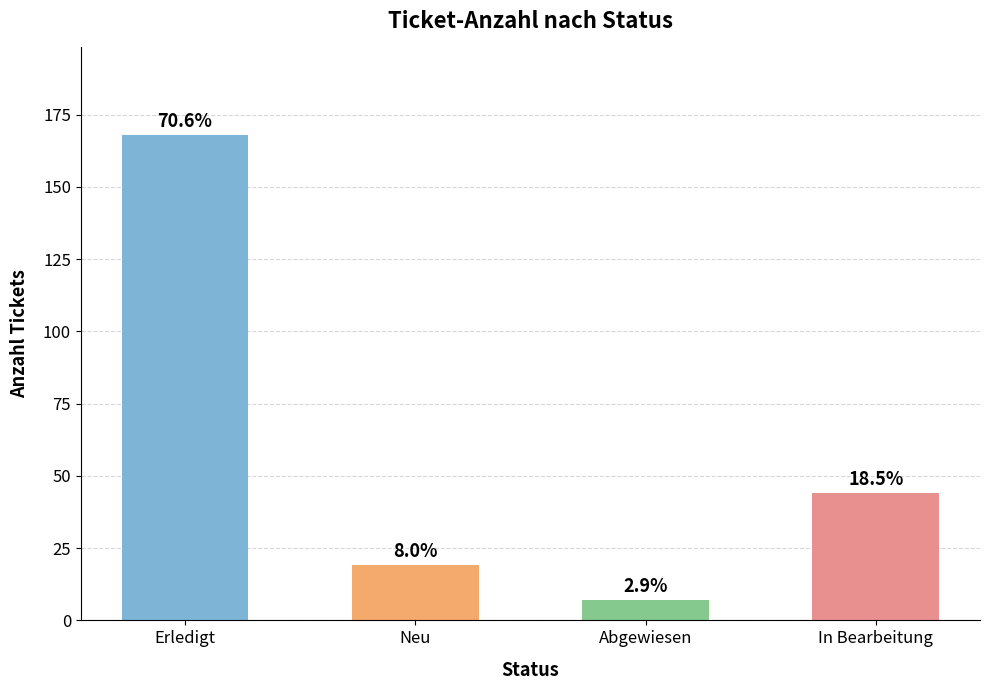

What is the difference between the second highest and second lowest values?

25